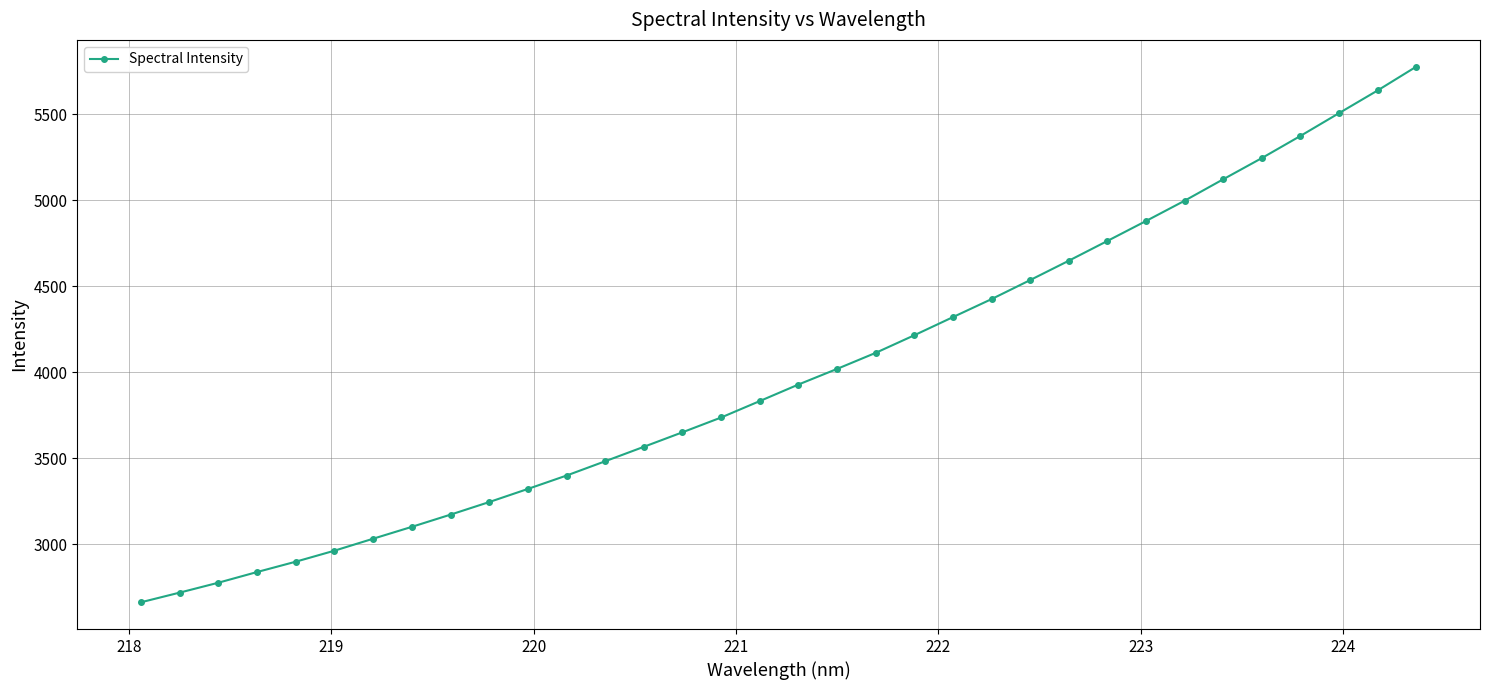

What is the average value?

3996.9